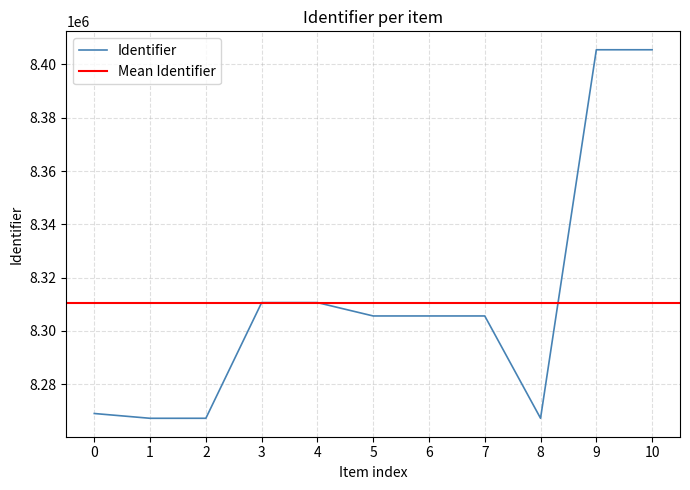

What is the lowest value of the Identifier series?

8267243